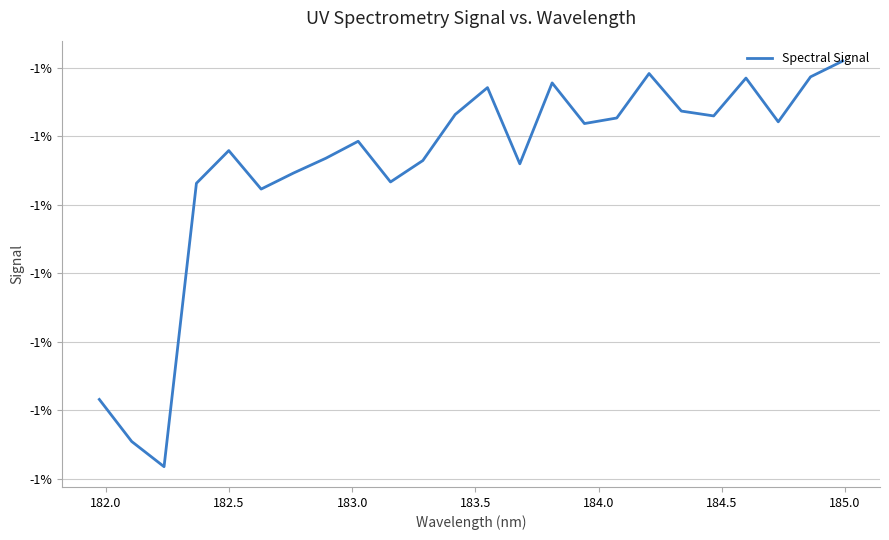

Does the chart have visible grid lines?

Yes